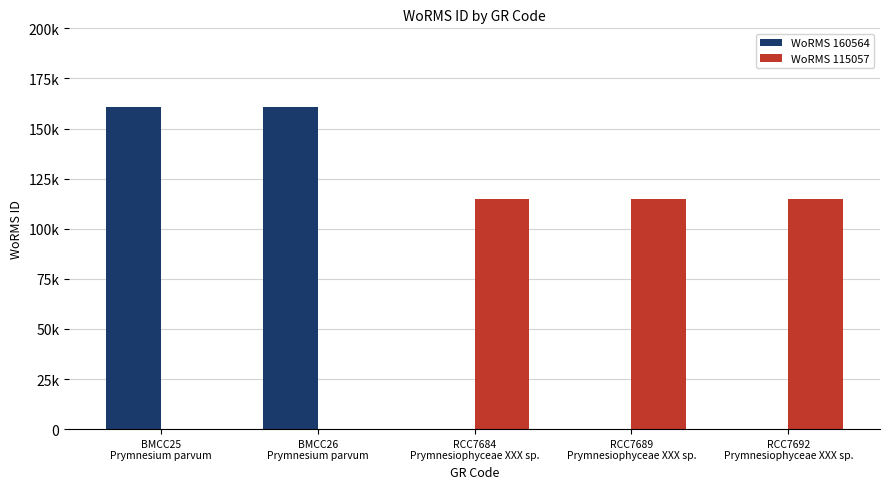

Is it true that WoRMS 115057 equals 115057 at RCC7689
Prymnesiophyceae XXX sp.?

True